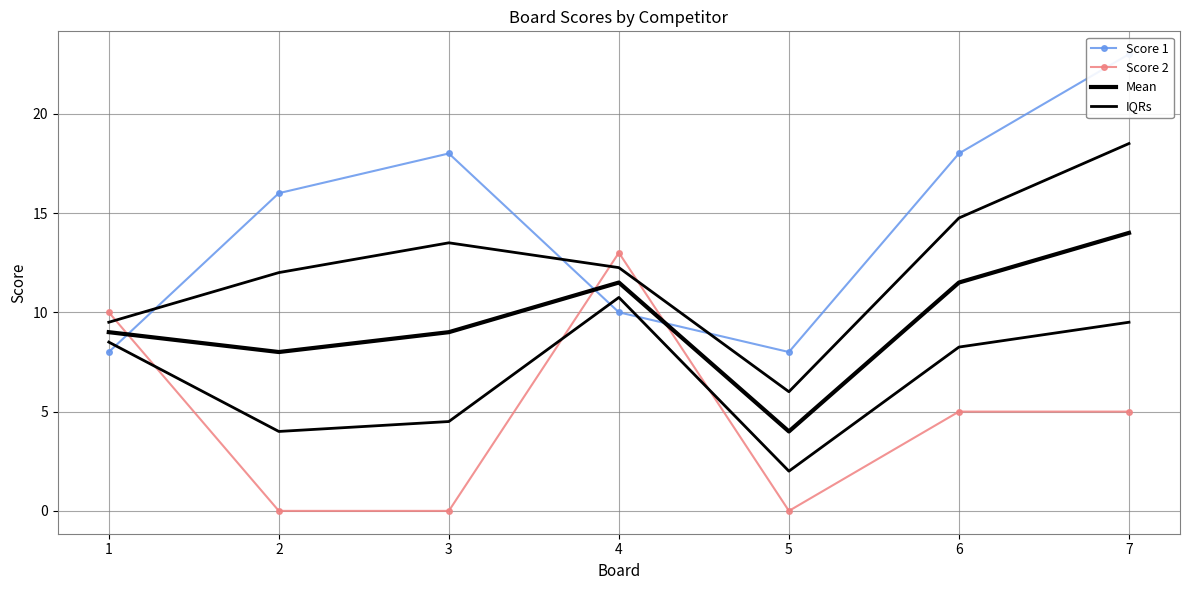

At how many categories does at least one series exceed 21?

1